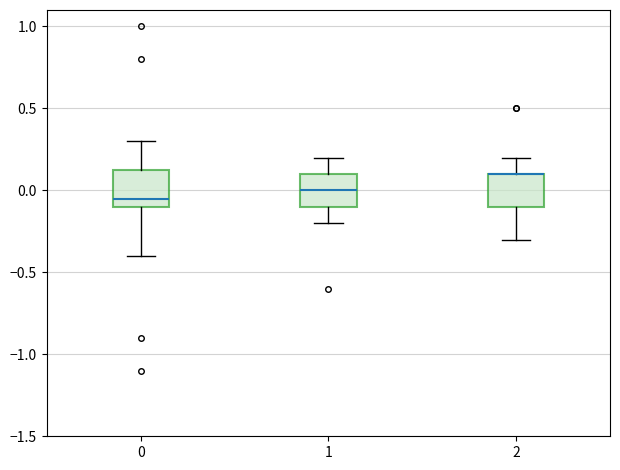

Reading left to right, read every box against the y-axis: the position of its median line, the range the box covers, and the ends of its whiskers. The values are not printed on the chart, so give them approximately, as read against the axis.

0: median -0.05, box -0.10 to 0.15, whiskers -0.40 to 0.30
1: median 0.00, box -0.10 to 0.10, whiskers -0.20 to 0.20
2: median 0.10 (drawn on the box's upper edge), box -0.10 to 0.10, whiskers -0.30 to 0.20